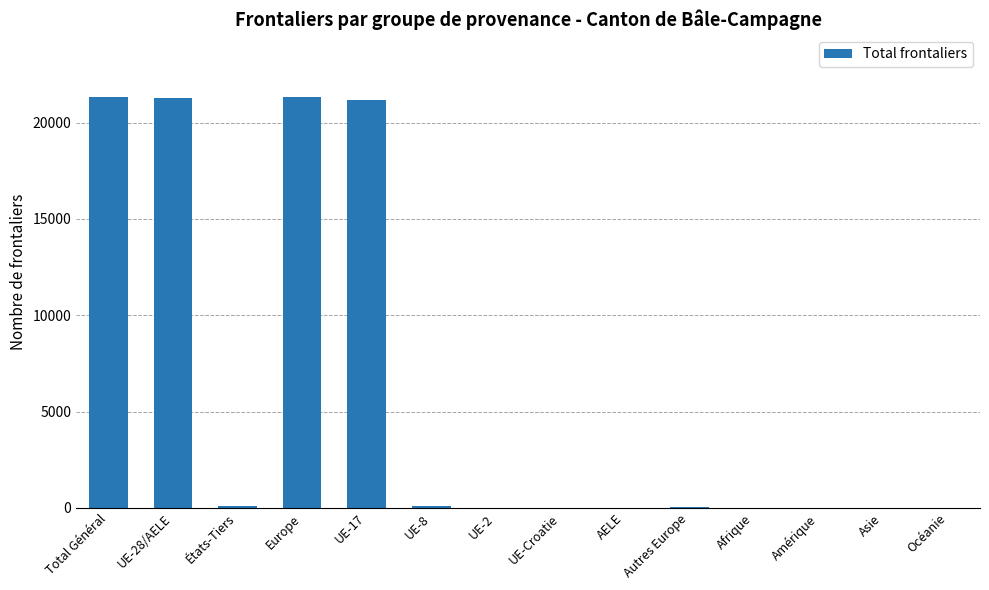

What is the sum of the values at États-Tiers and UE-Croatie?

89